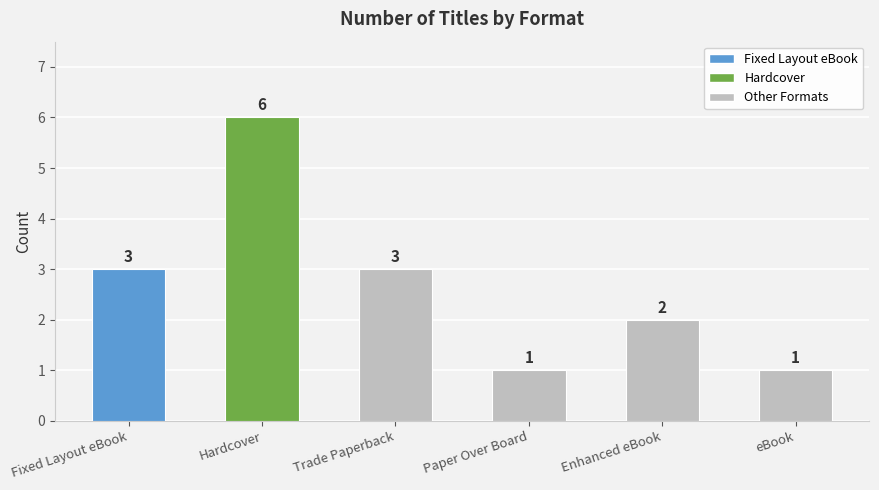

How many values are between 1 and 3?

5